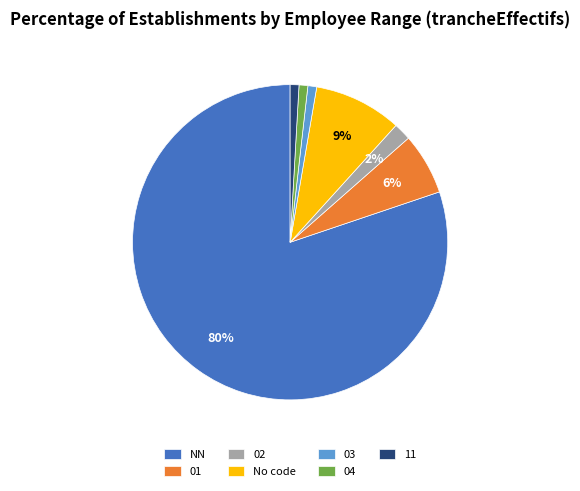

Which category has the biggest portion of the pie?

NN